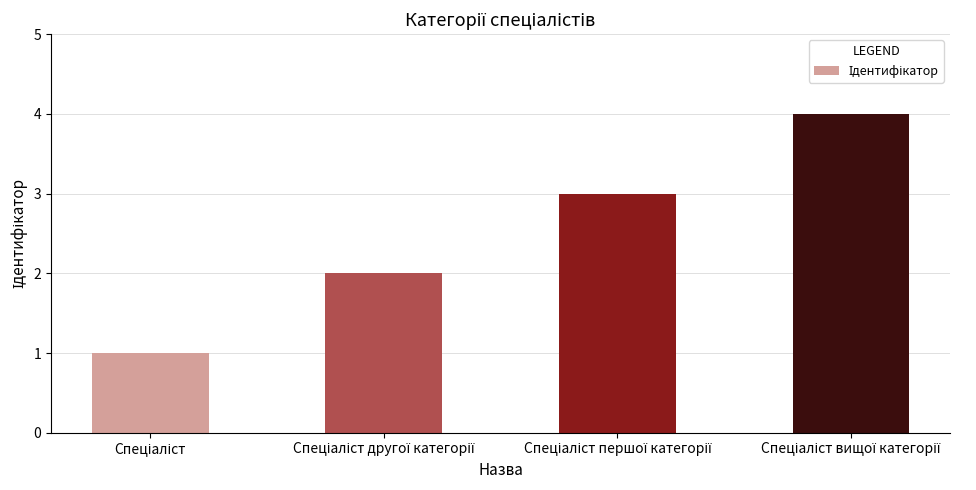

What is the sum of all values?

10